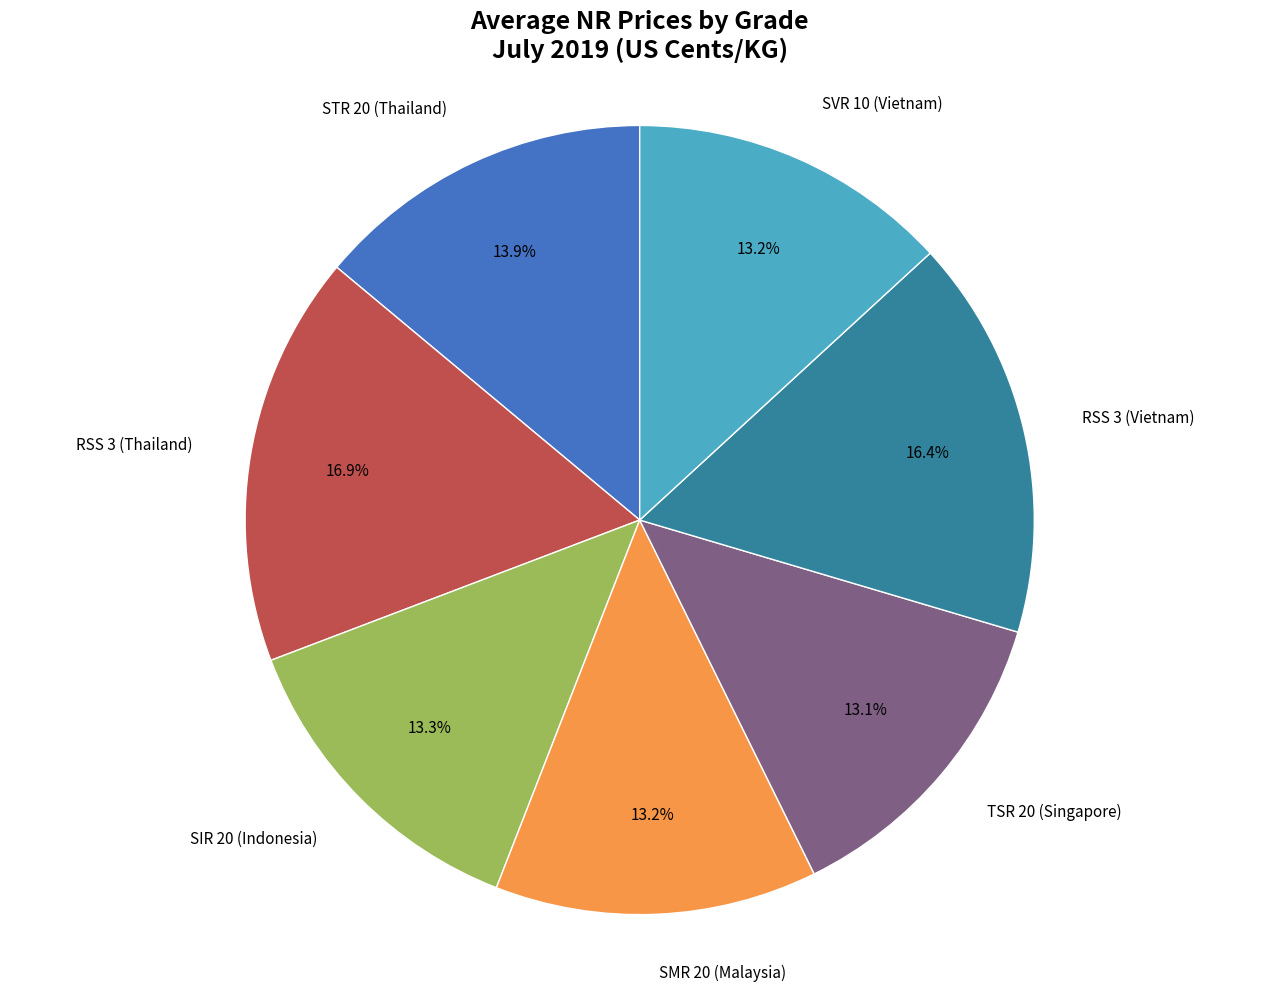

Does any single category account for the majority?

No